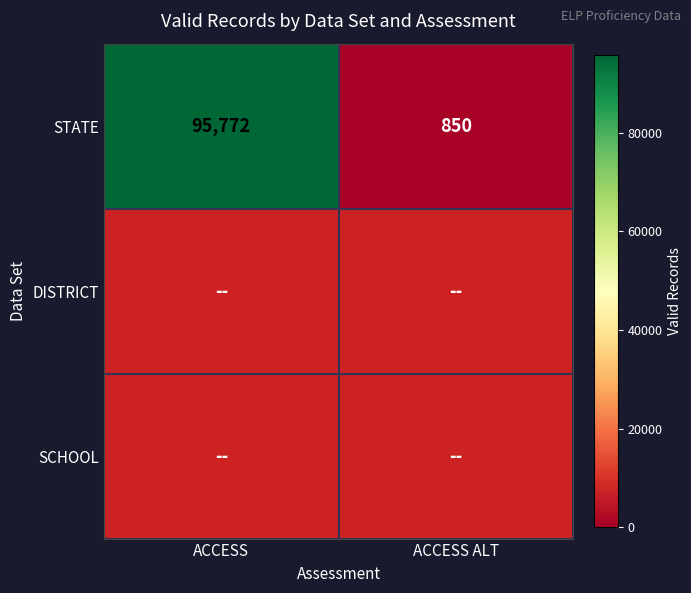

List the labels in order of STATE value, largest first.

ACCESS, ACCESS ALT